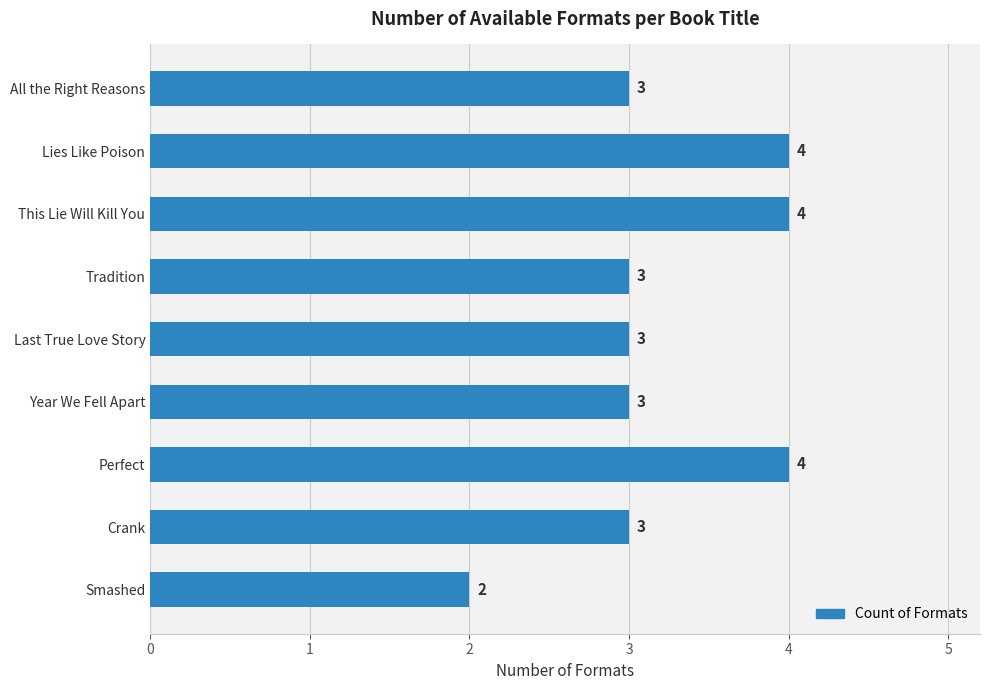

True or false: the data shows 3 at All the Right Reasons.

True